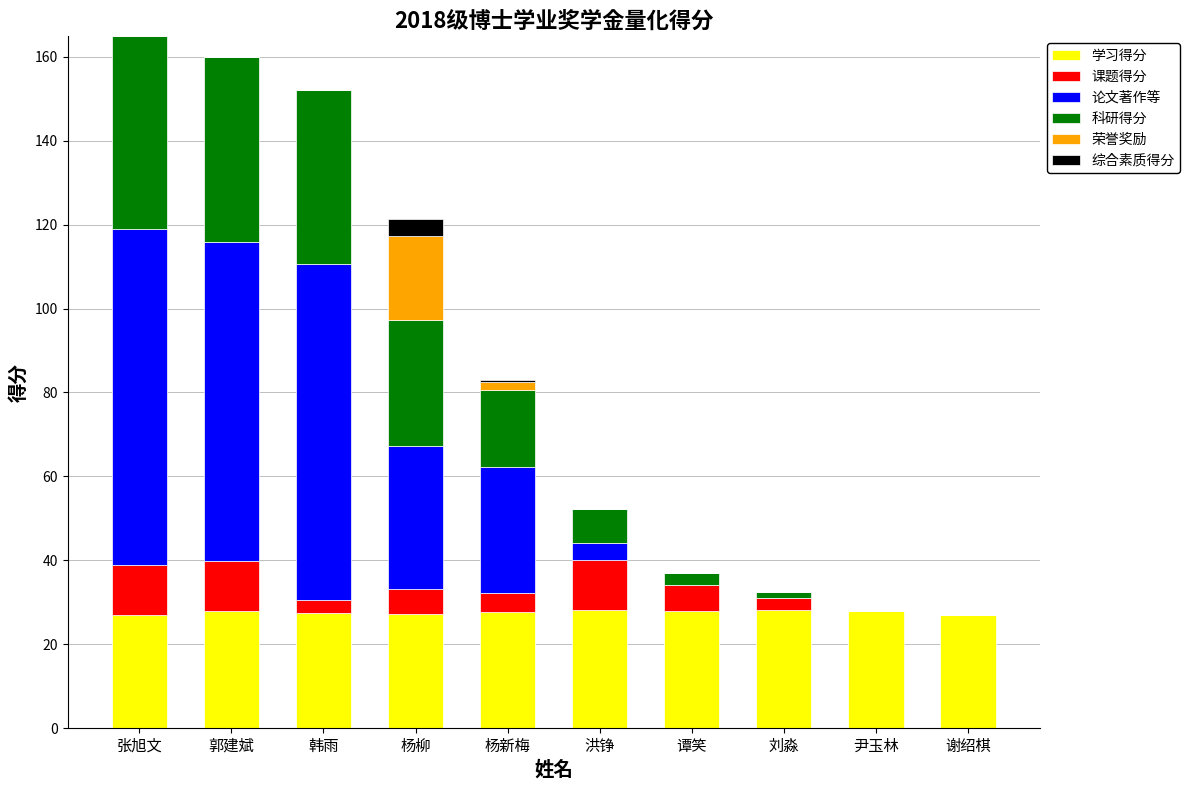

True or false: 学习得分 has a value of 27.5 at 韩雨.

True